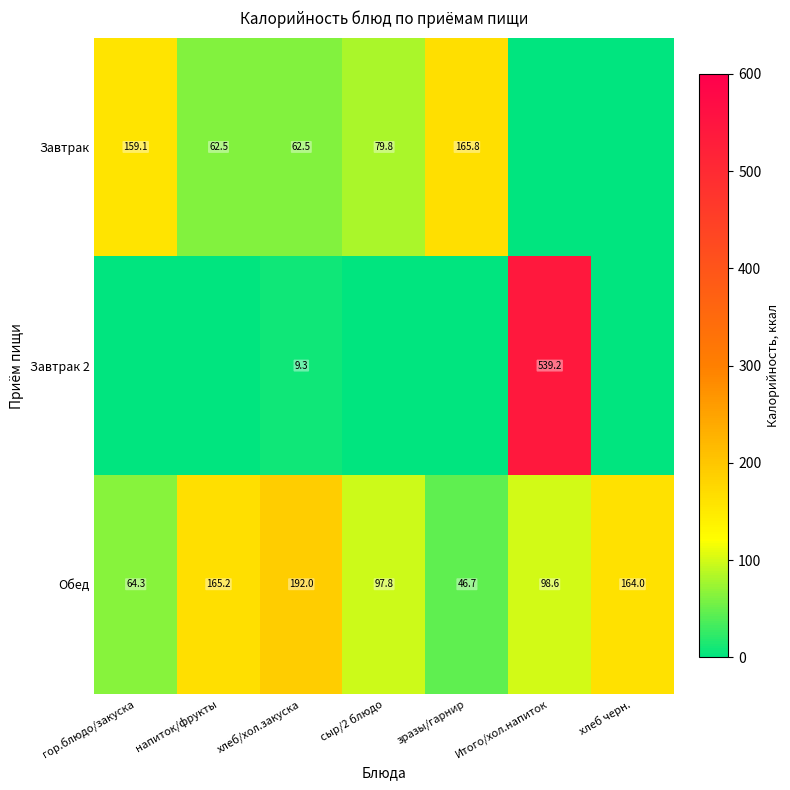

True or false: Завтрак has a value of 42.2 at напиток/фрукты.

False